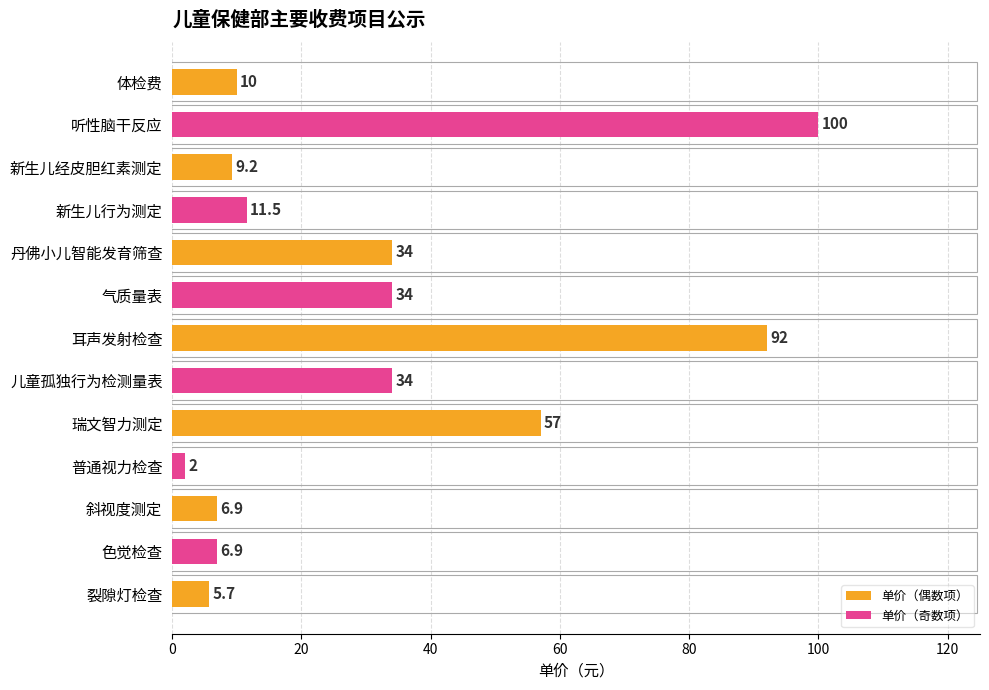

What is the value of the 10th bar from the left?

2.0